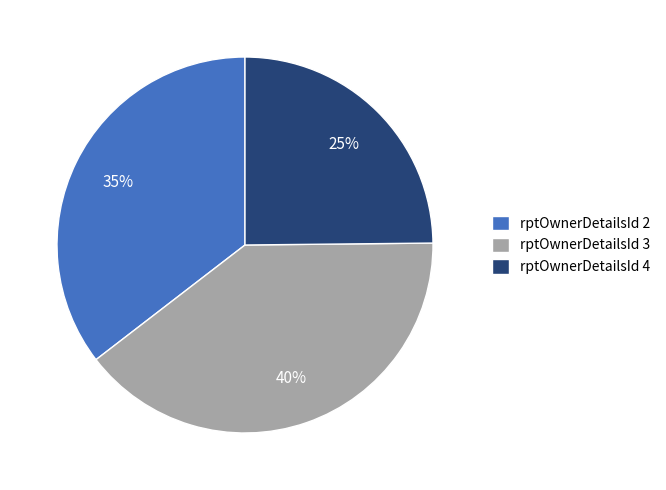

To the nearest percent, what is the difference between the largest and smallest slice percentages?

15%